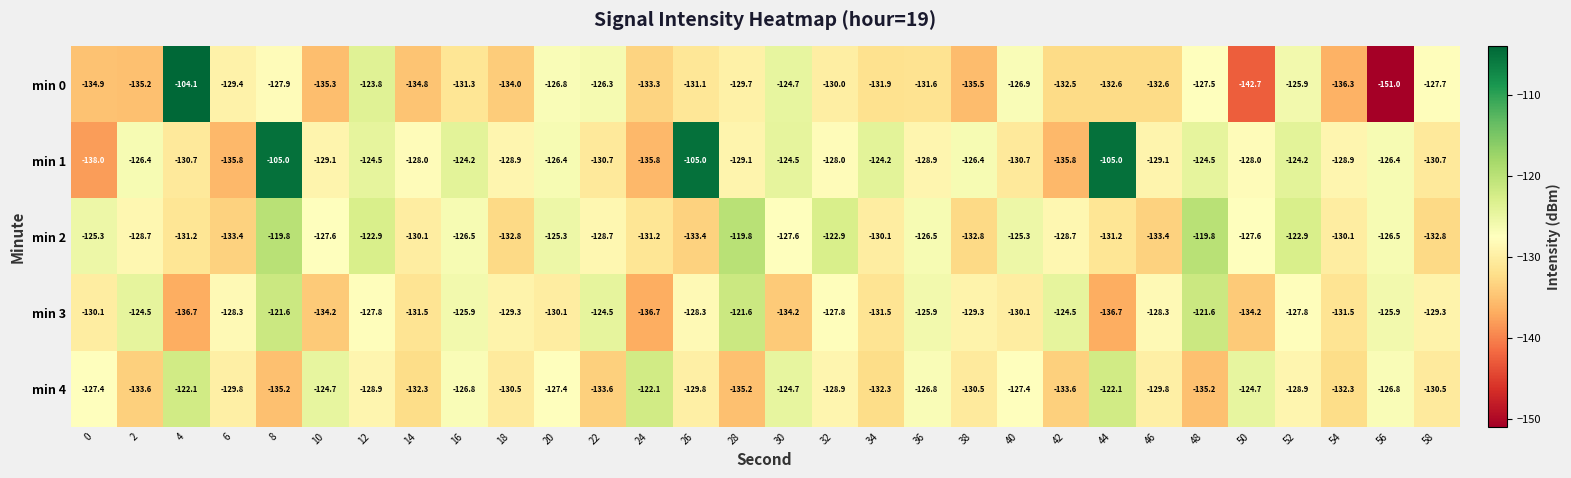

The value of min 1 at 48 is -124.5. True or false?

True